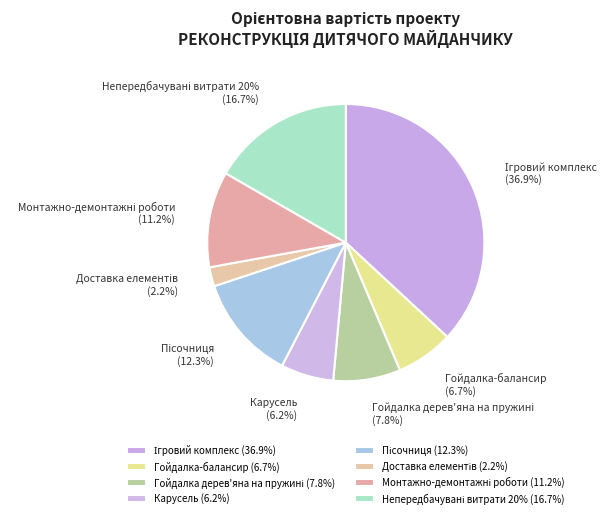

To the nearest percent, what is the average slice percentage?

12%